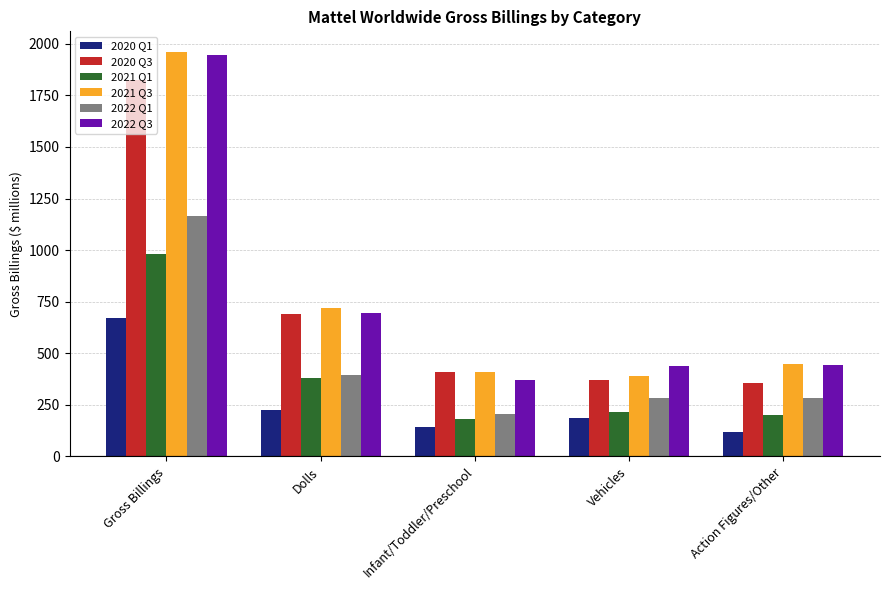

How many bars are there in each group?

6